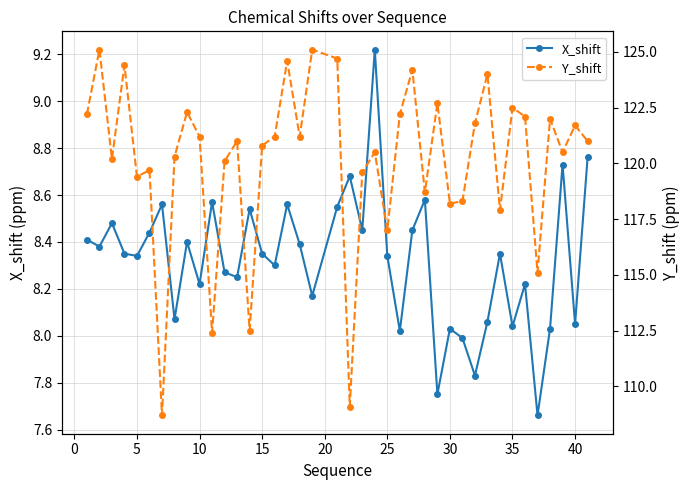

How many data points in X_shift are above 8?

36